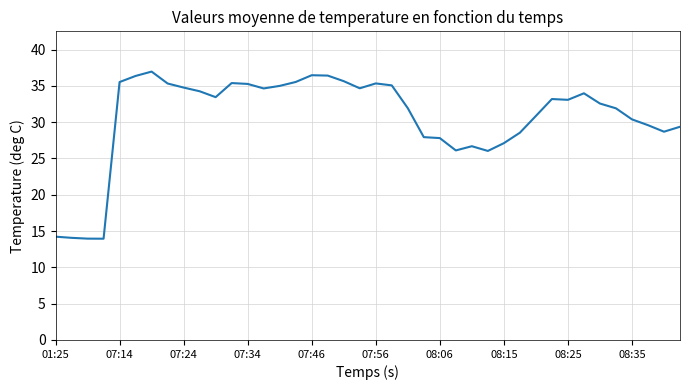

What is the maximum value shown in the chart?

37.0